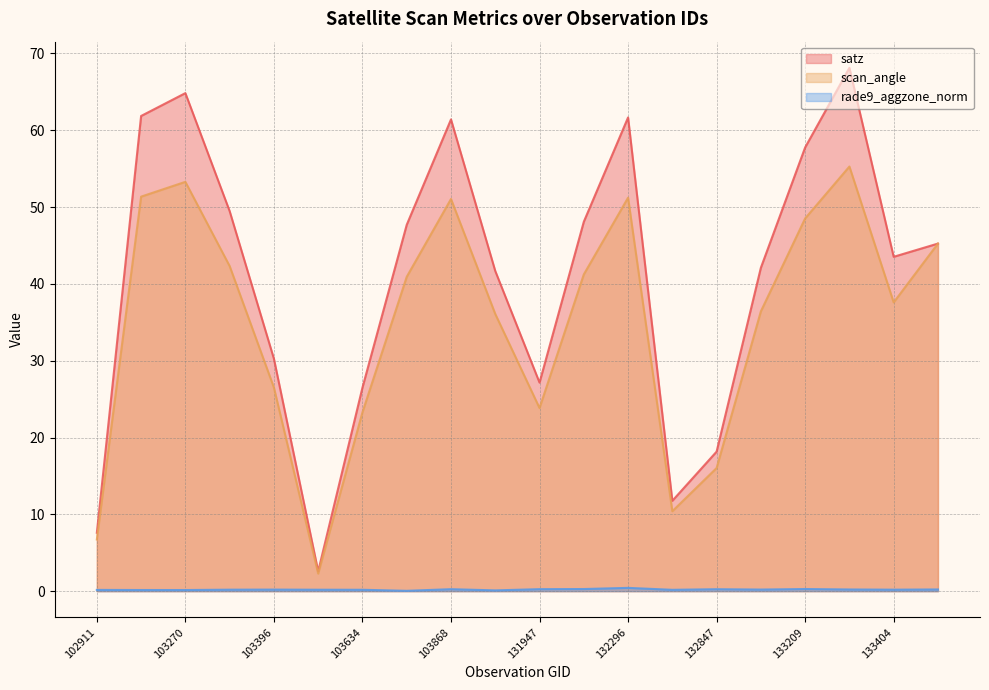

Reading left to right, what are all the values shown in this chart?

satz: 7.6	61.9	64.8	49.5	30.3	2.6	26.5	47.7	61.4	41.7	27.2	48.1	61.7	11.8	18.2	42.1	57.8	68.1	43.5	45.3
scan_angle: 6.7	51.4	53.3	42.3	26.5	2.3	23.3	40.9	51.1	36.1	23.8	41.2	51.2	10.4	16.0	36.4	48.5	55.3	37.6	45.3
rade9_aggzone_norm: 0.2	0.1	0.1	0.2	0.2	0.2	0.2	0.0	0.3	0.1	0.3	0.3	0.4	0.2	0.3	0.2	0.3	0.2	0.2	0.2